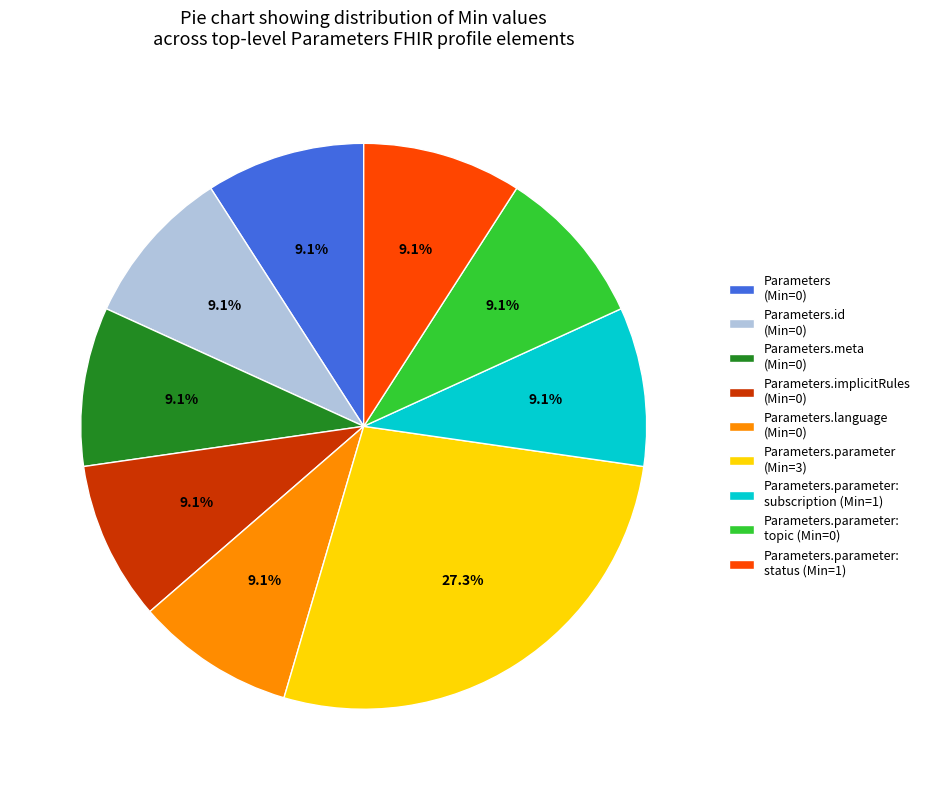

How many segments does this pie chart have?

9